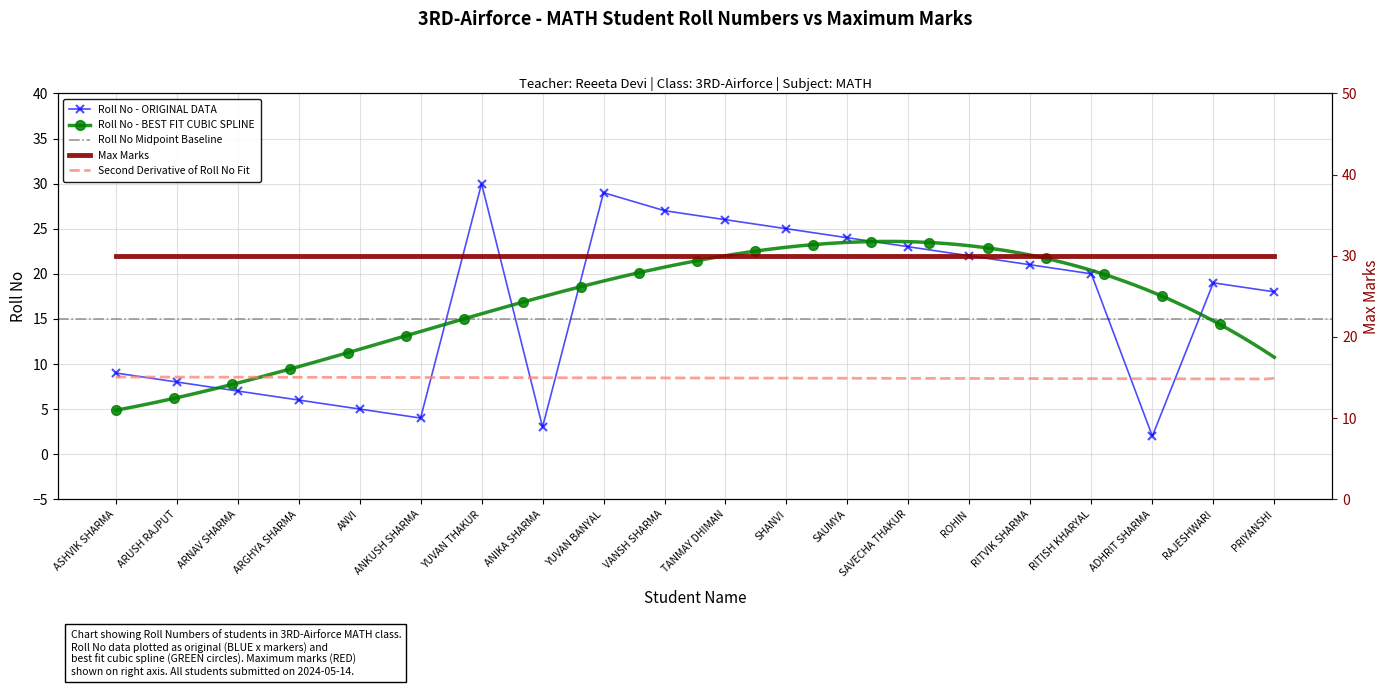

At which label does the data first exceed 20?

YUVAN THAKUR